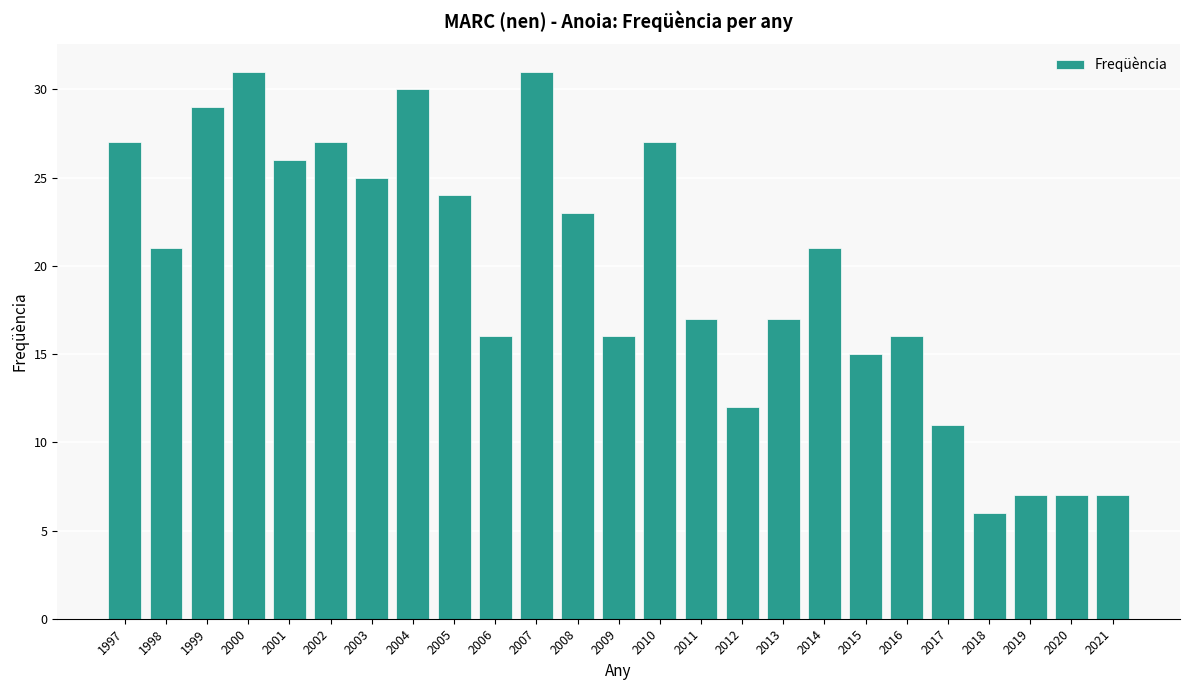

The value at 2004 is 44. True or false?

False